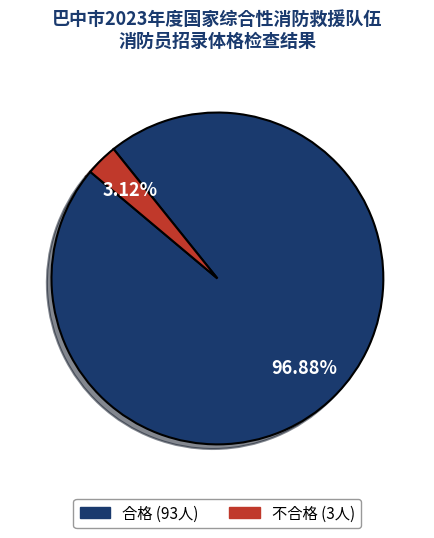

What percentage is the 不合格 slice, to the nearest percent?

3%